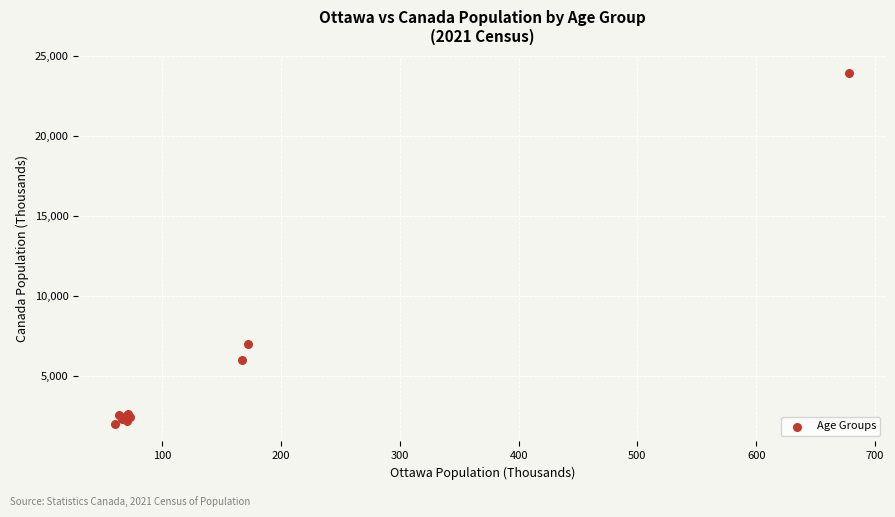

What Y value in the scatter plot is closest to 12985?

7021.4